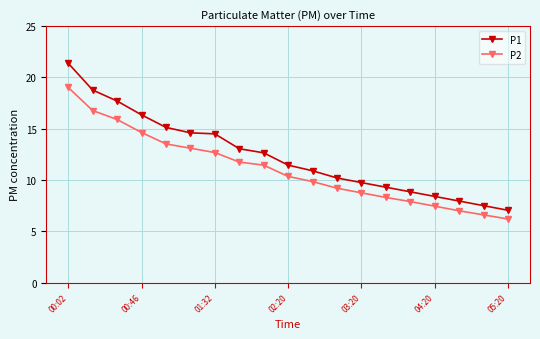

What is the difference between the maximum and minimum values in the P2 series?

12.8